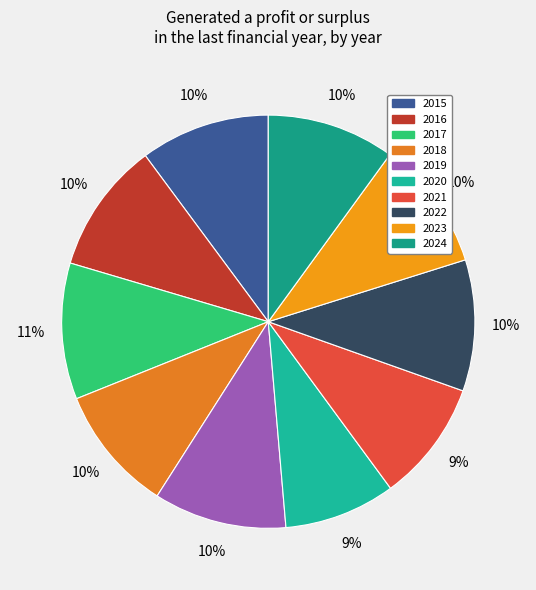

True or false: 2017 accounts for 11% of the total.

True